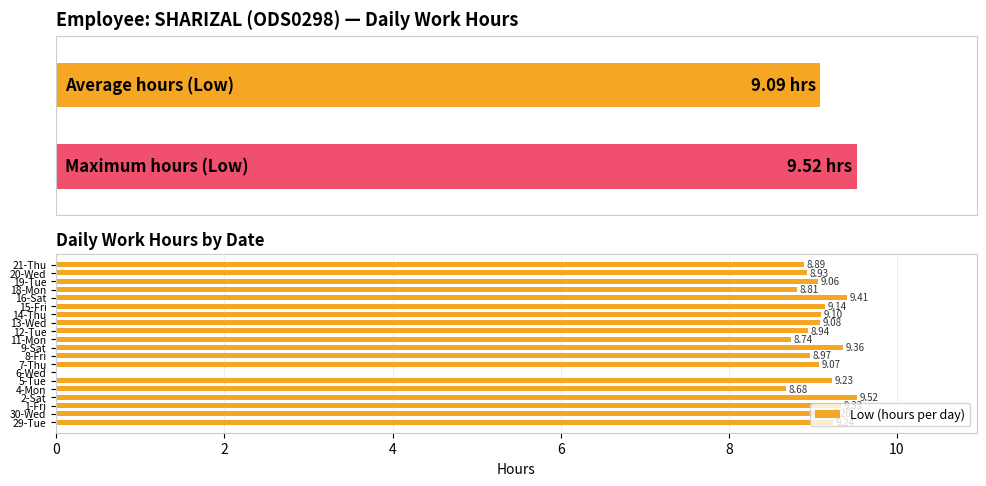

What is the sum of all Low (hours per day) values?

172.7